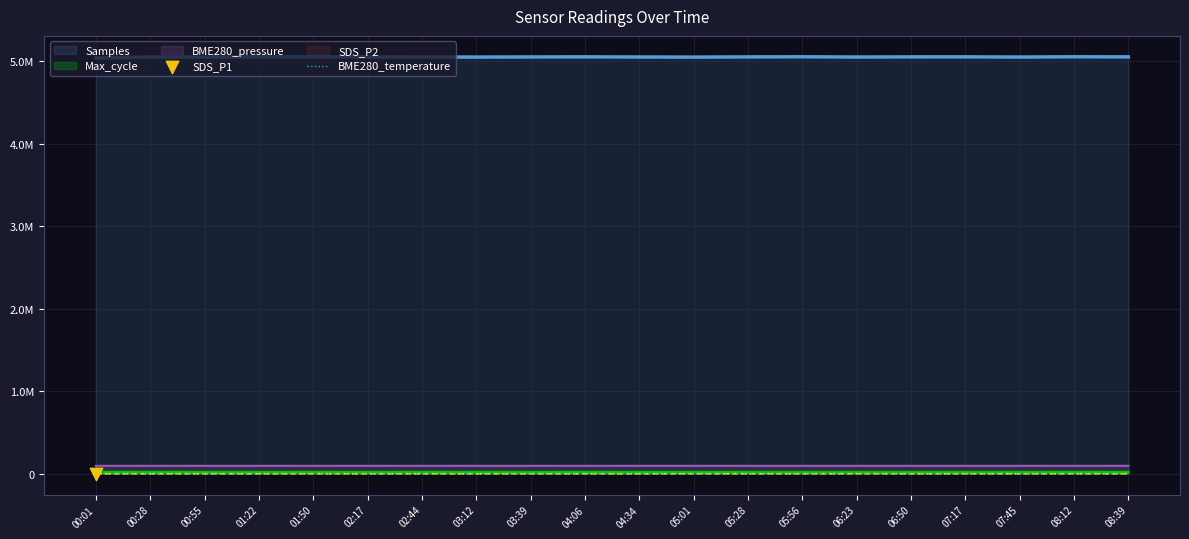

Between 04:06 and 01:22, which is larger?

04:06